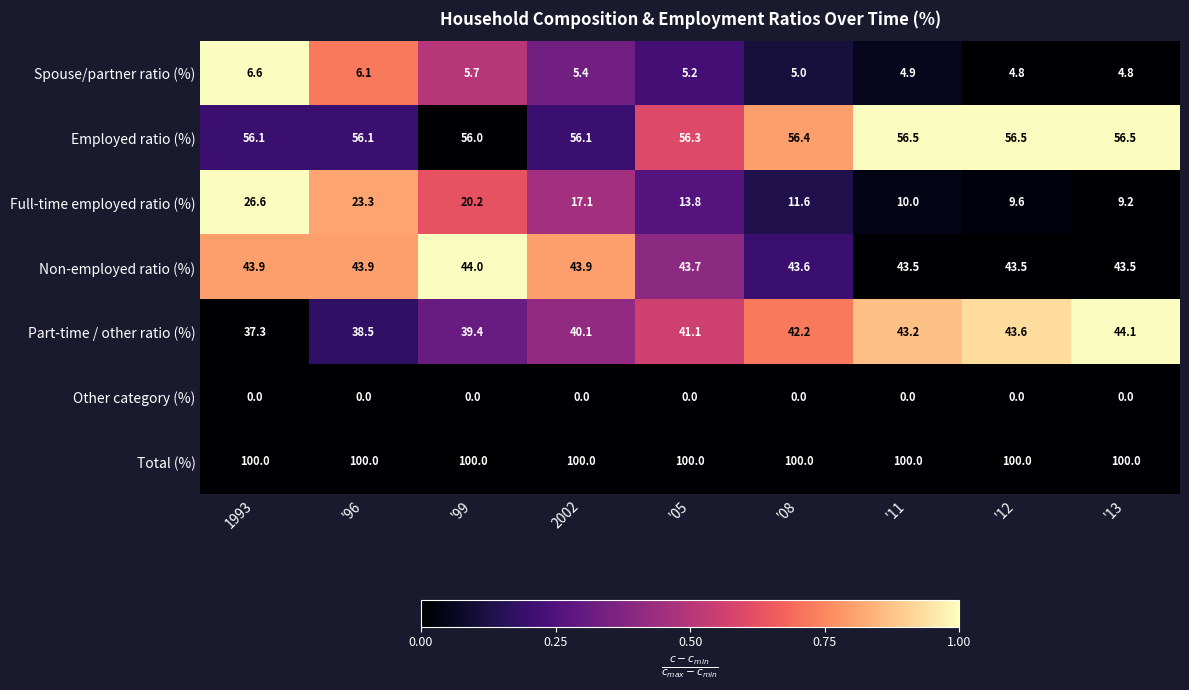

What is the sum of the Non-employed ratio (%) values at 1993 and 2002?

87.8